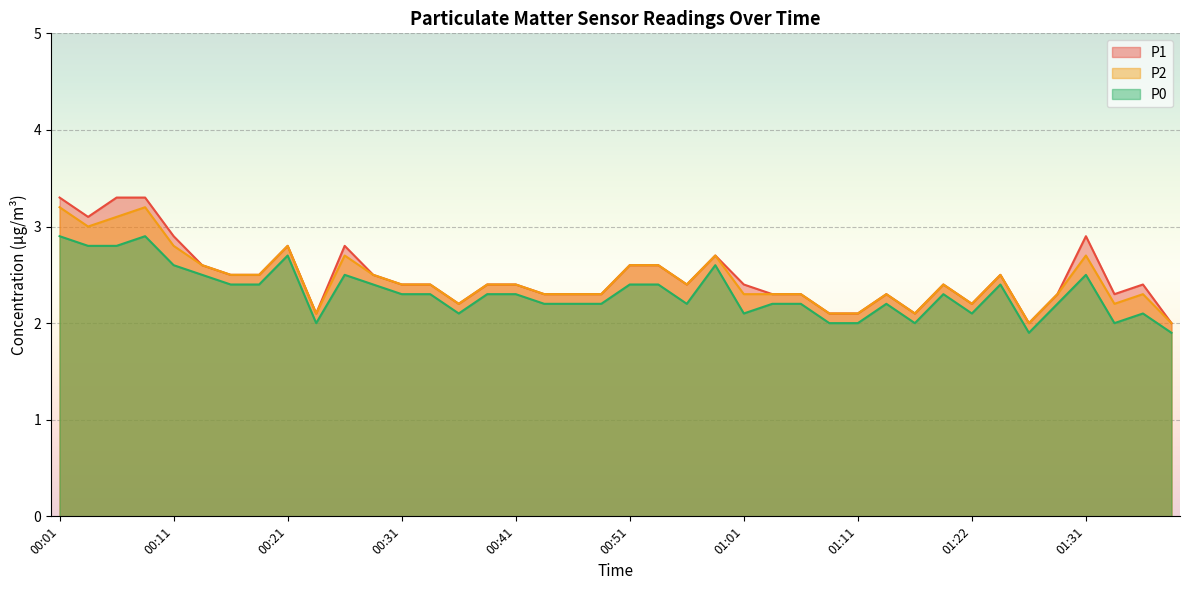

Between 00:31 and 00:13, which is larger?

00:13